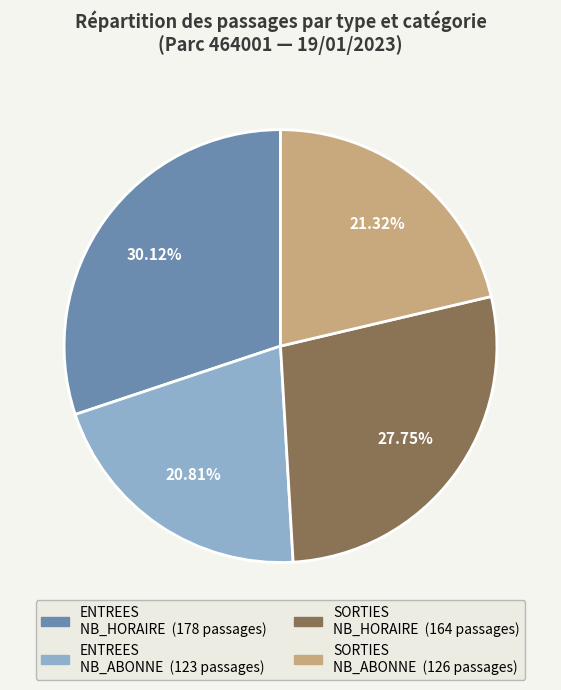

Is there any slice that represents more than half of the pie?

No